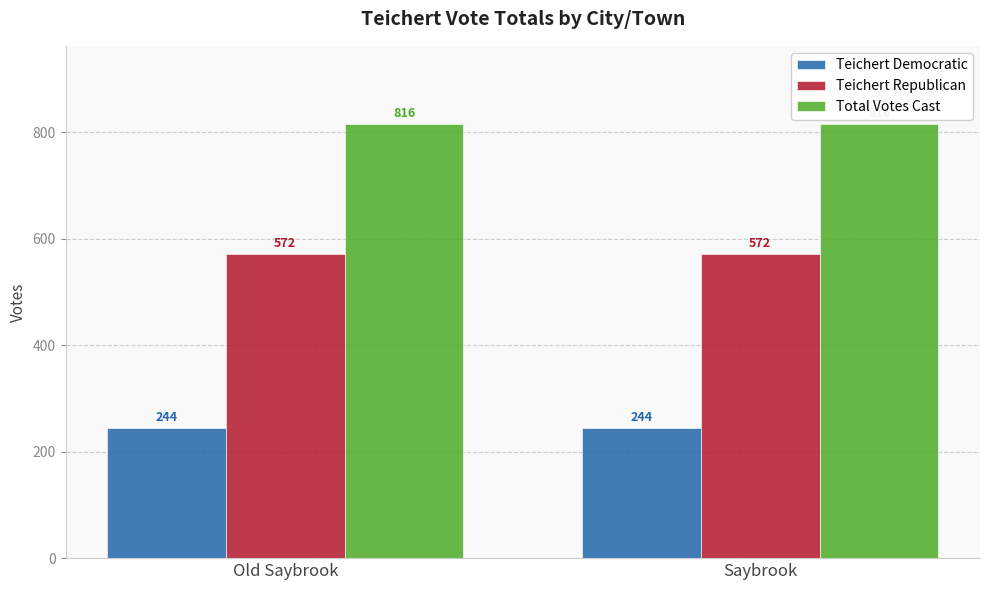

Are the bars horizontal?

No